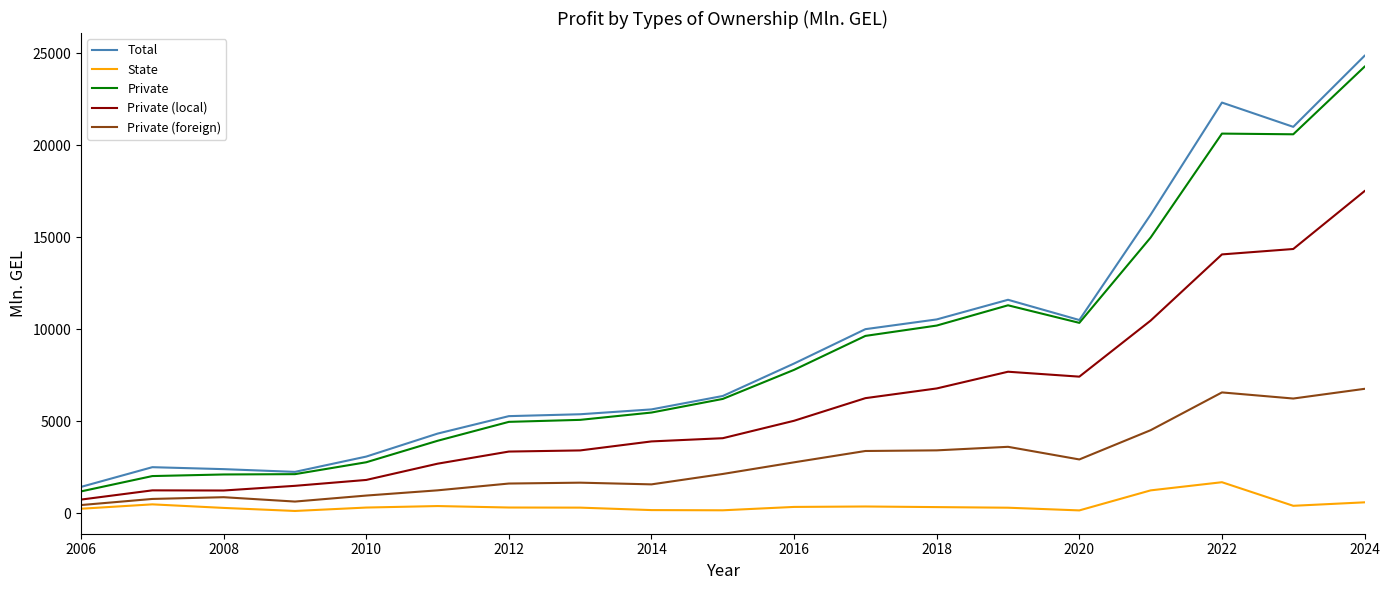

What is the difference between the maximum and minimum values in the Private (local) series?

16764.1